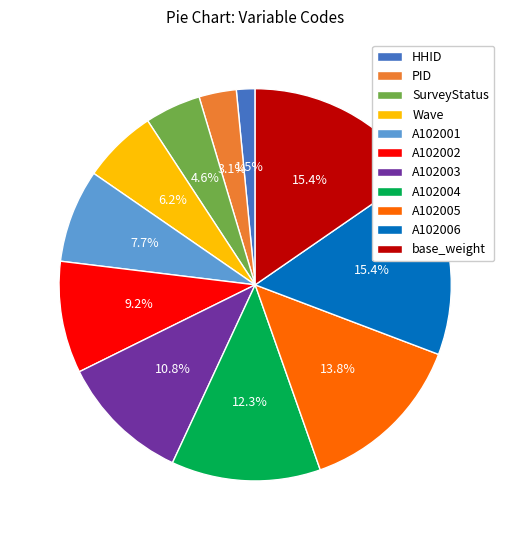

How many slices are in this pie chart?

11